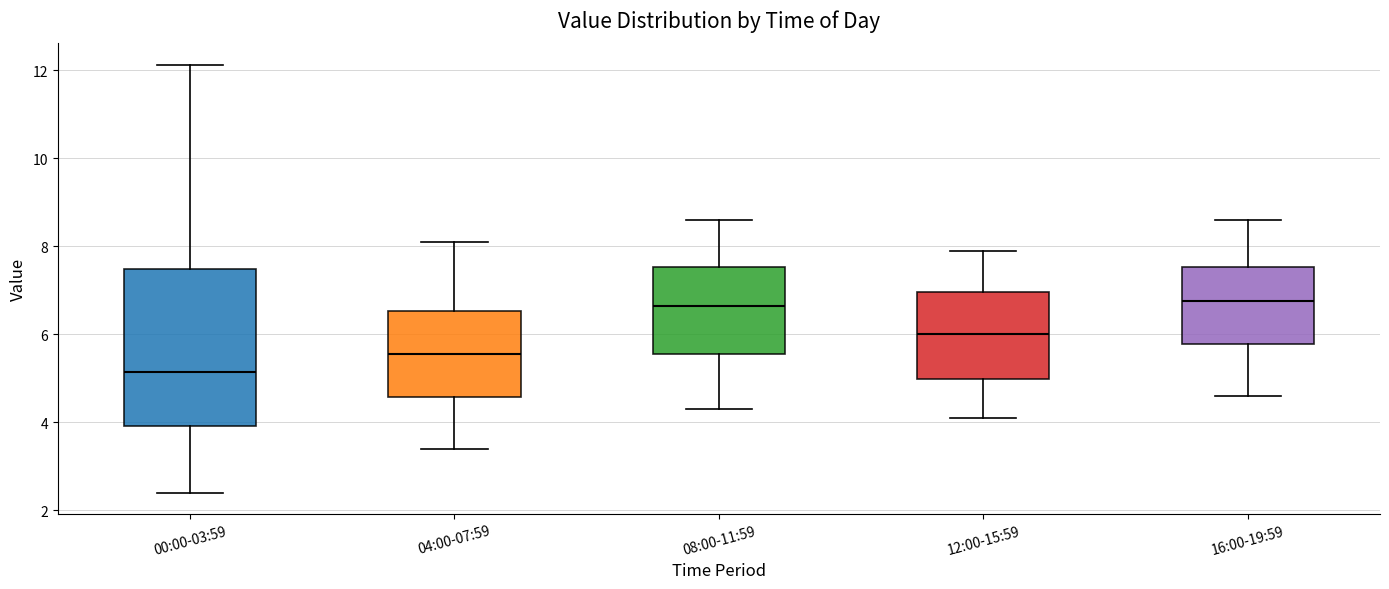

Comparing the boxes themselves (not the whiskers), which one is the tallest?

00:00-03:59